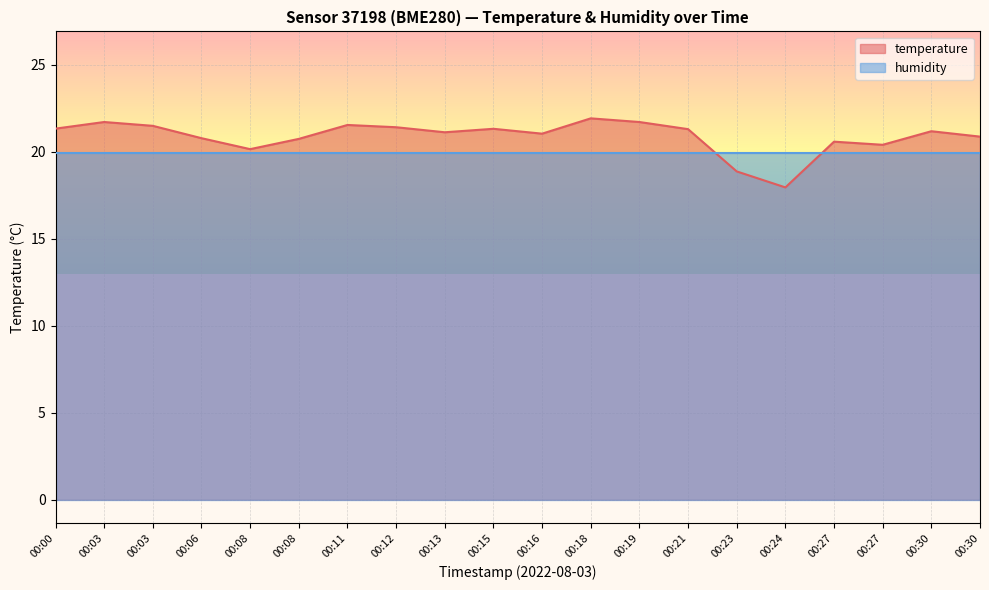

What are all the series names shown in the legend?

temperature, humidity